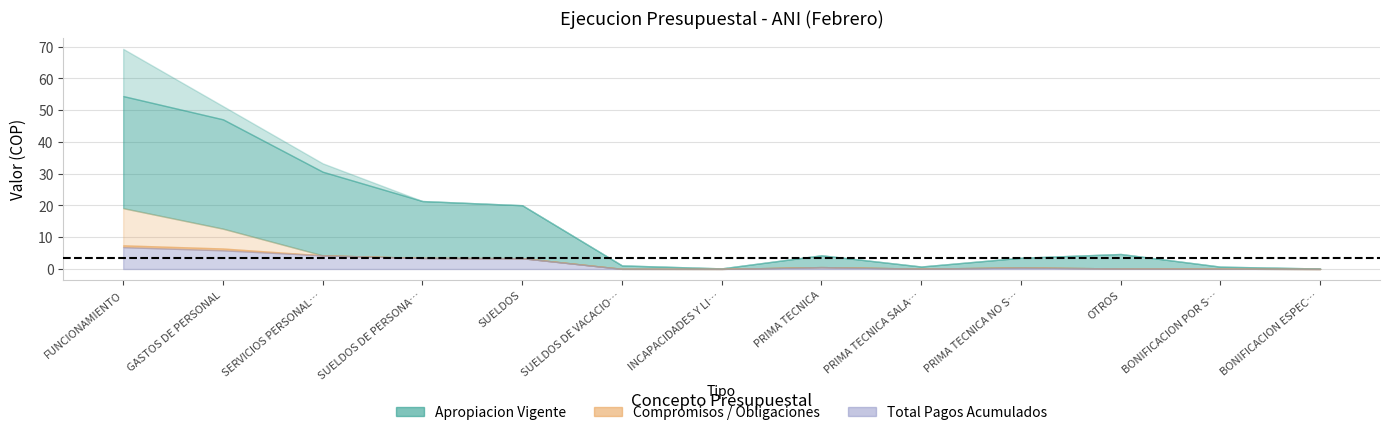

How many interior local valleys does the OBLIGACIONES ACUMULADAS series have?

2